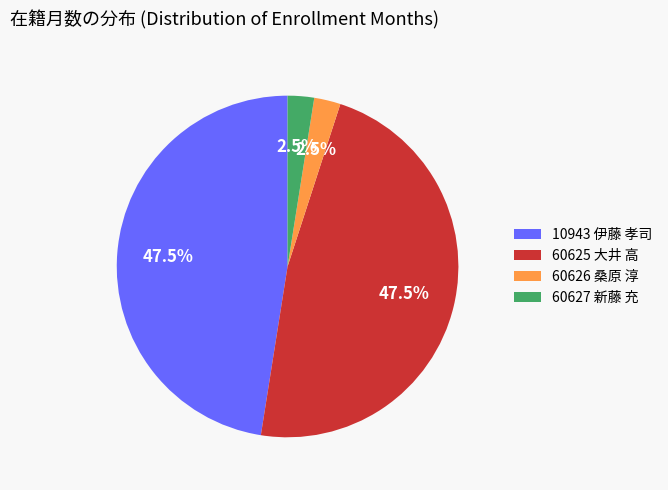

What is the ratio of the value at 60627 新藤 充 to the value at 60625 大井 高?

0.1